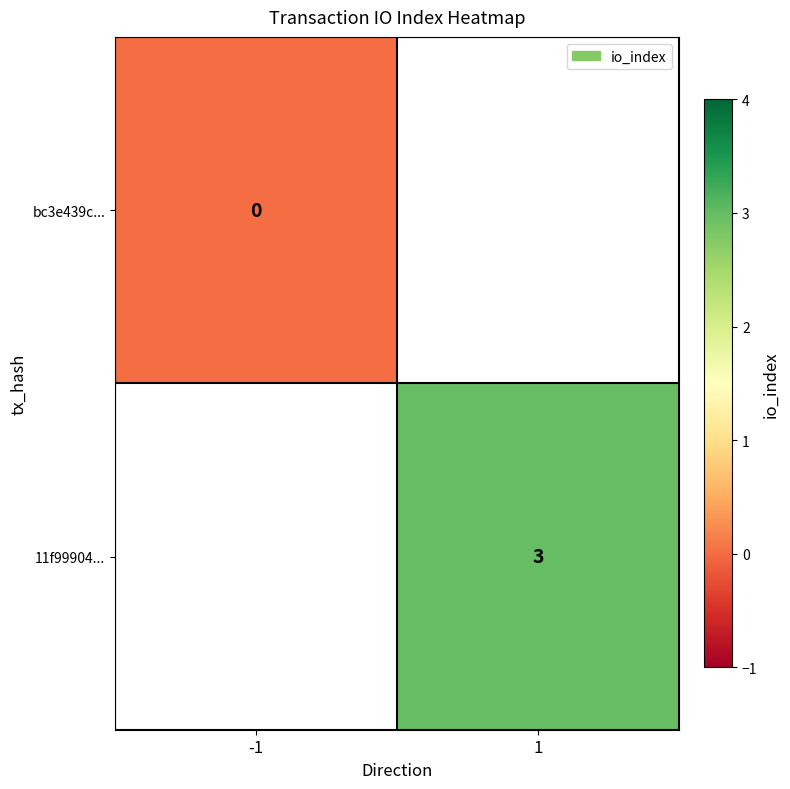

The 11f99904... series shows 2 at 1. True or false?

False